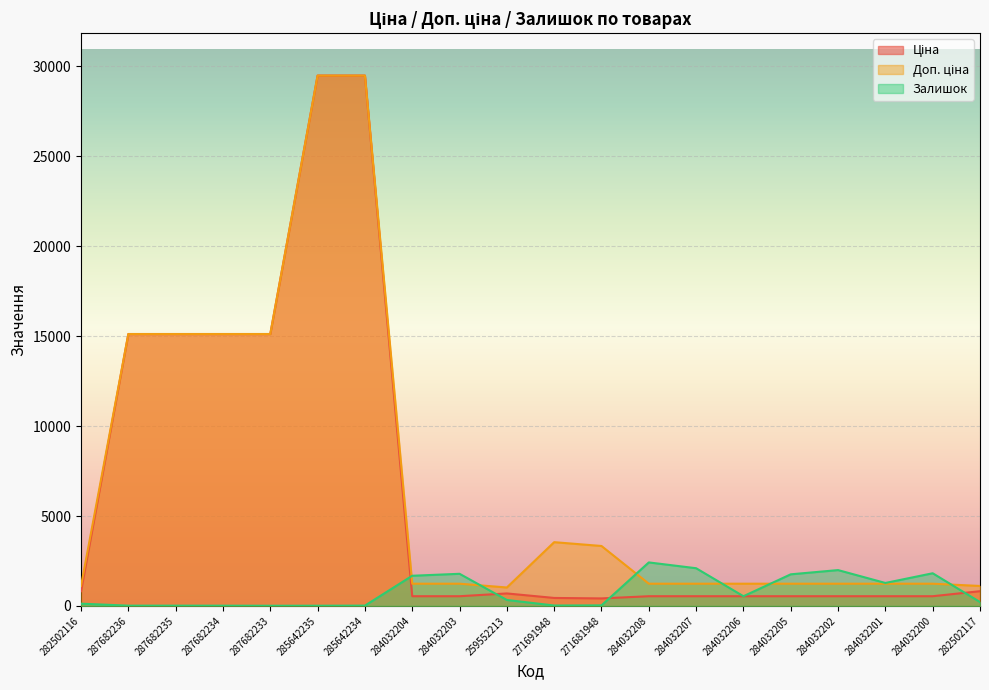

What position from the left is 284032201?

18